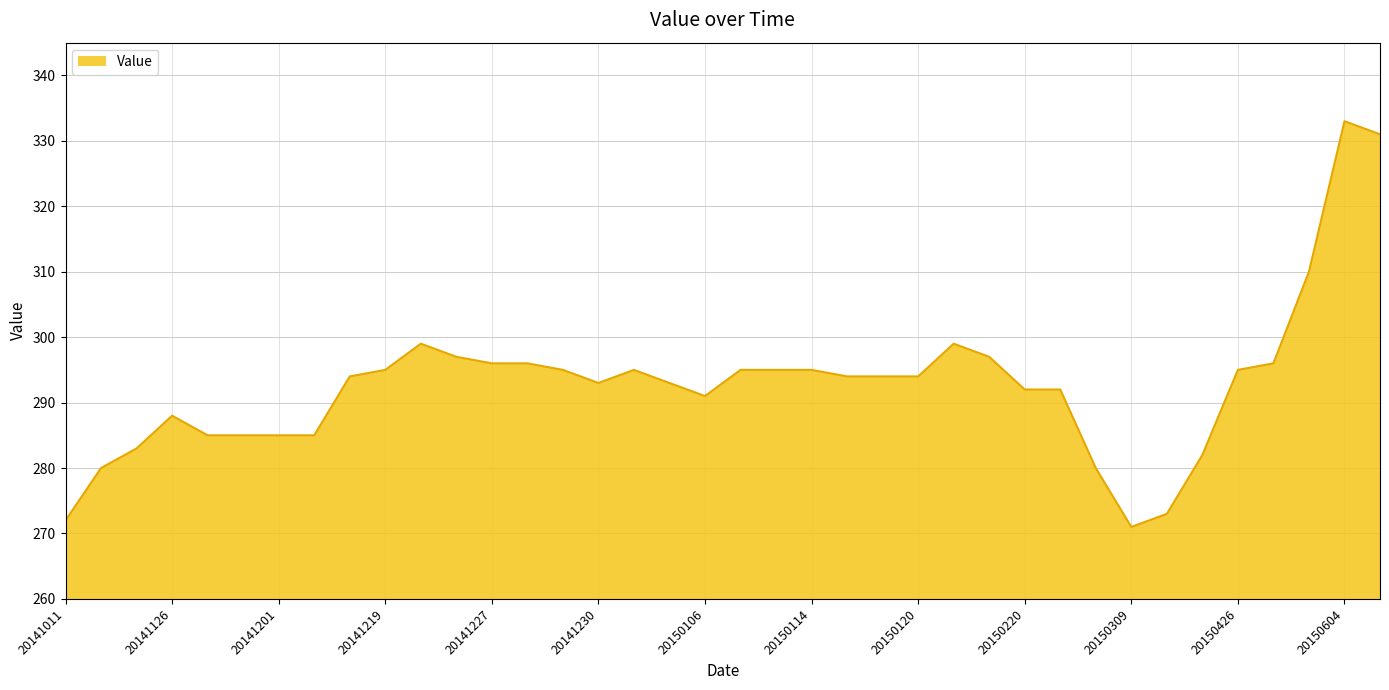

Which label corresponds to the largest value in the chart?

20150604